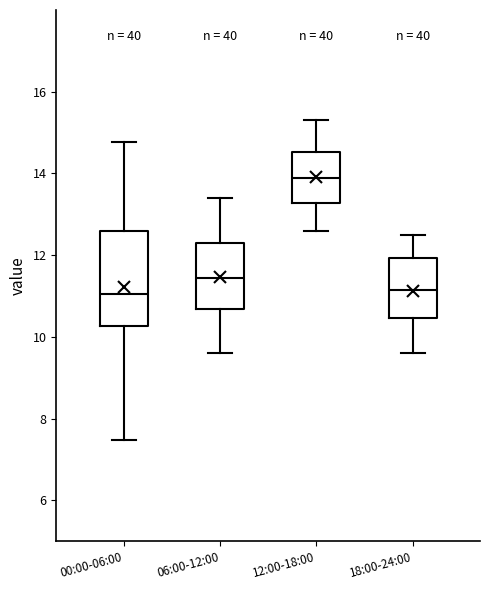

Reading left to right, read every box against the y-axis: the position of its median line, the range the box covers, and the ends of its whiskers. The values are not printed on the chart, so give them approximately, as read against the axis.

00:00-06:00: median 11.0, box 10.2 to 12.6, whiskers 7.4 to 14.8
06:00-12:00: median 11.4, box 10.6 to 12.4, whiskers 9.6 to 13.4
12:00-18:00: median 14.0, box 13.2 to 14.6, whiskers 12.6 to 15.4
18:00-24:00: median 11.2, box 10.4 to 12.0, whiskers 9.6 to 12.6